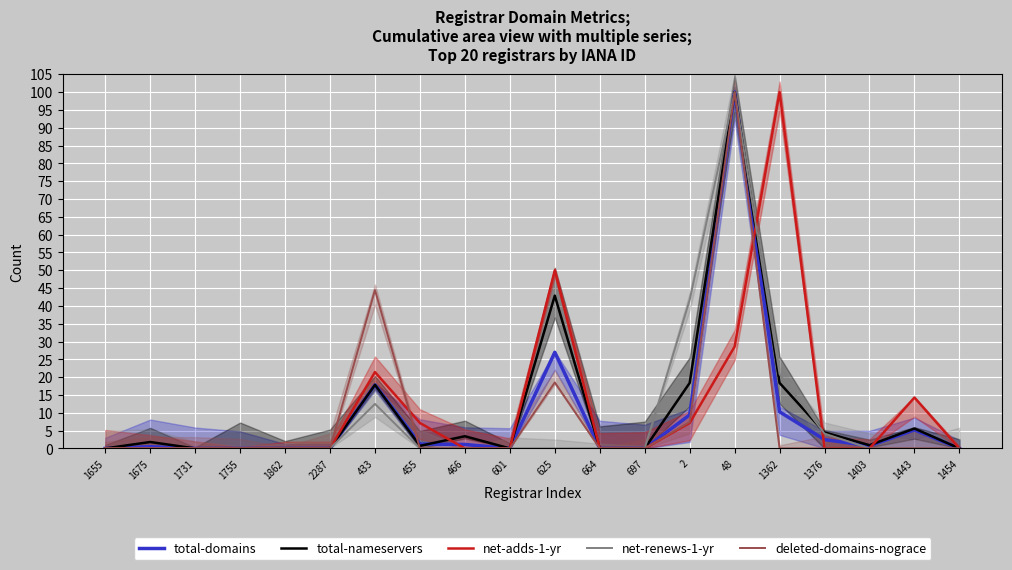

Which series has the largest range (max minus min)?

total-domains